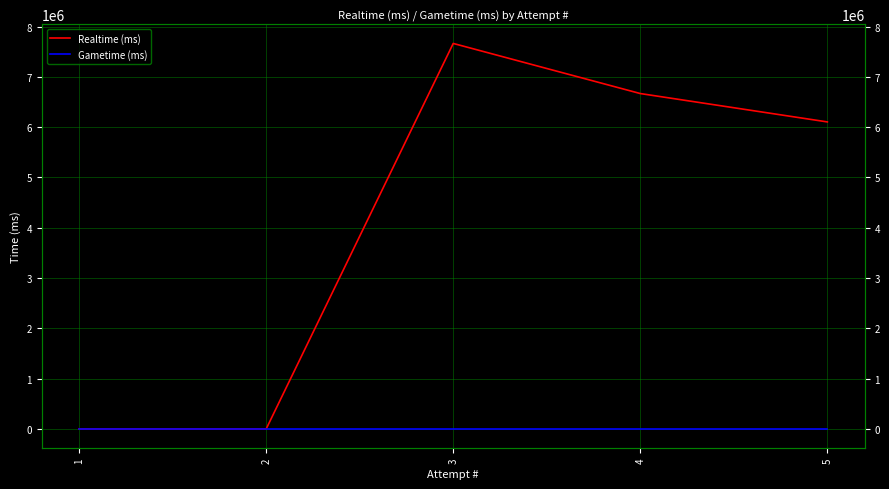

Which label corresponds to the smallest value in the chart?

2